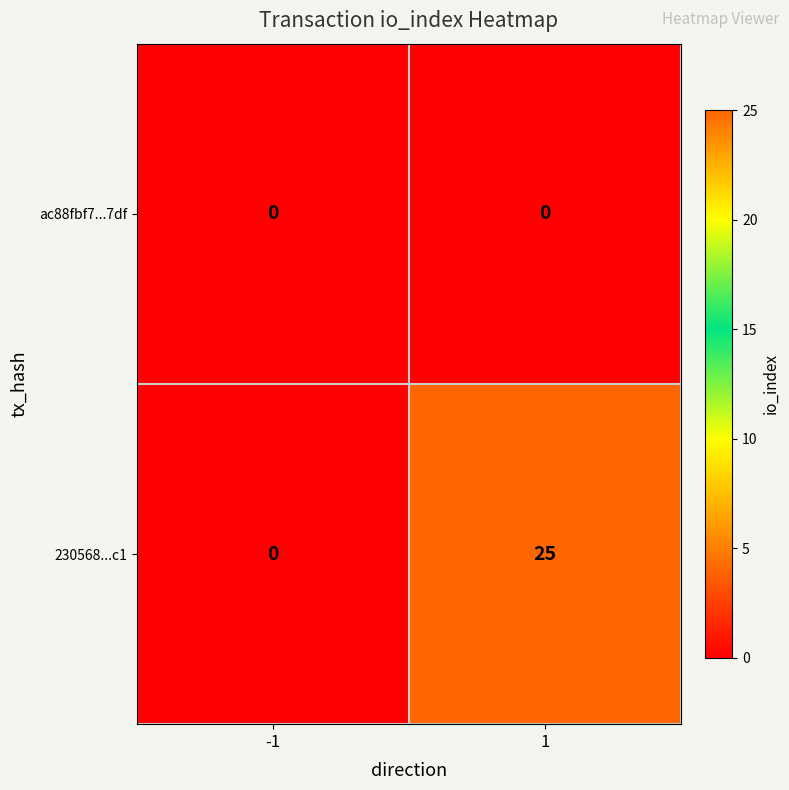

At 1, list the series in order from smallest to largest.

ac88fbf7...7df, 230568...c1